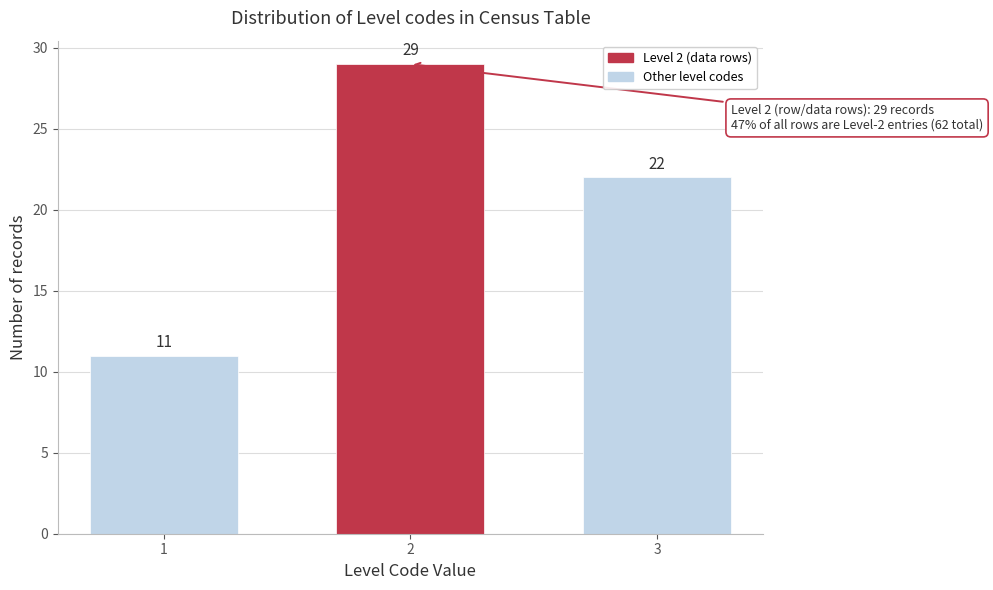

Reading right to left, what are all the values shown in this chart?

22	29	11